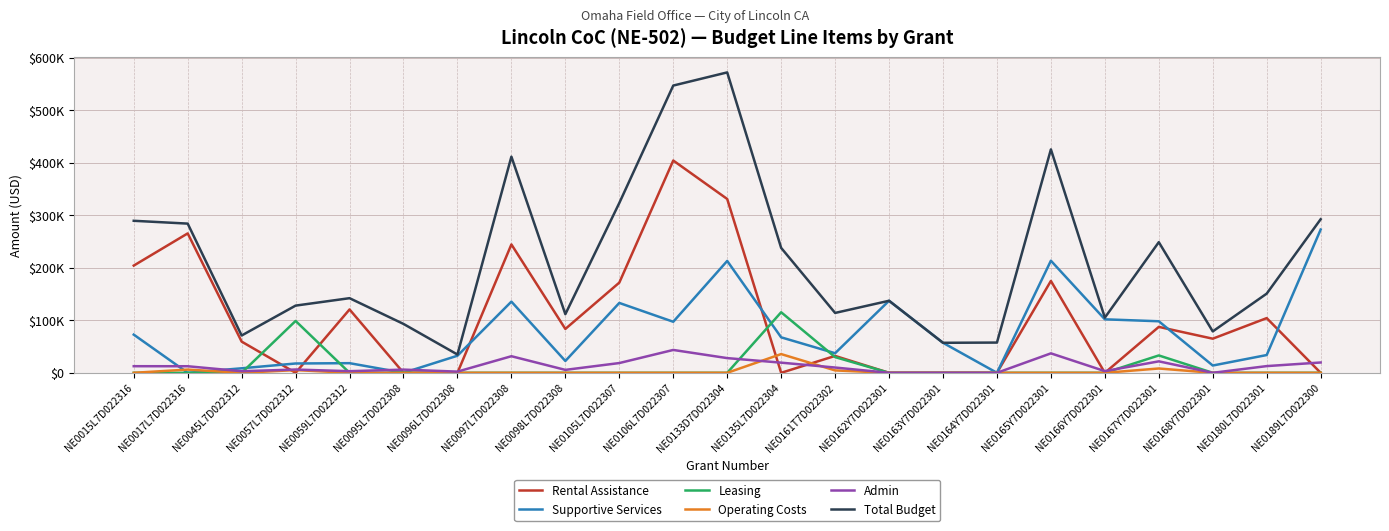

How many intersections are there between Rental Assistance and Supportive Services?

6